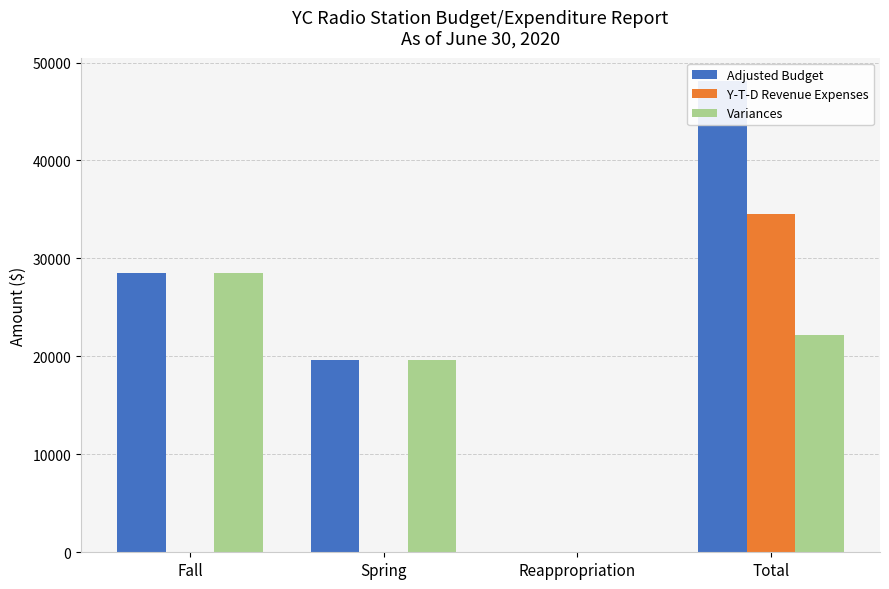

The Variances series shows 37643.8 at Total. True or false?

False